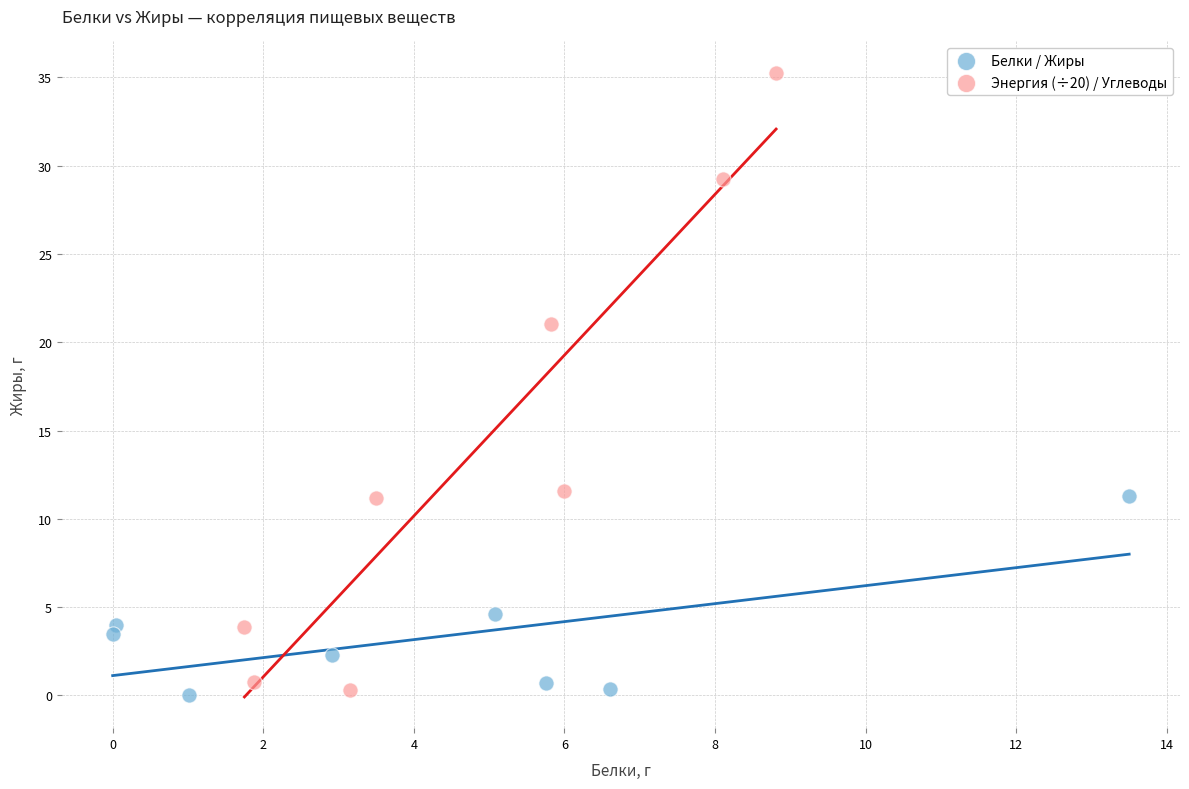

Which series contains the highest Y value?

Энергия (÷20) / Углеводы